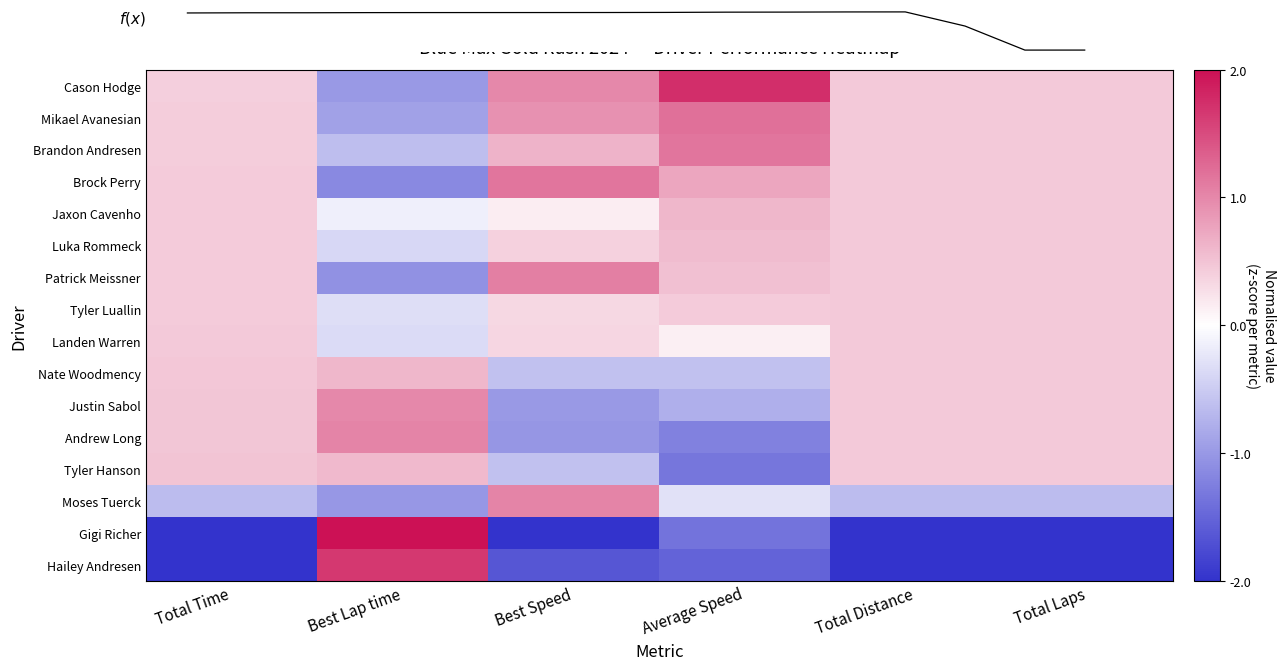

Reading right to left, what are all the values shown in this chart?

Cason Hodge: Total Laps=0.4	Total Distance=0.4	Average Speed=1.7	Best Speed=1.0	Best Lap time=-1.0	Total Time=0.4
Mikael Avanesian: Total Laps=0.4	Total Distance=0.4	Average Speed=1.2	Best Speed=0.9	Best Lap time=-0.9	Total Time=0.4
Brandon Andresen: Total Laps=0.4	Total Distance=0.4	Average Speed=1.2	Best Speed=0.6	Best Lap time=-0.6	Total Time=0.4
Brock Perry: Total Laps=0.4	Total Distance=0.4	Average Speed=0.7	Best Speed=1.2	Best Lap time=-1.1	Total Time=0.4
Jaxon Cavenho: Total Laps=0.4	Total Distance=0.4	Average Speed=0.6	Best Speed=0.1	Best Lap time=-0.2	Total Time=0.4
Luka Rommeck: Total Laps=0.4	Total Distance=0.4	Average Speed=0.6	Best Speed=0.4	Best Lap time=-0.4	Total Time=0.4
Patrick Meissner: Total Laps=0.4	Total Distance=0.4	Average Speed=0.5	Best Speed=1.1	Best Lap time=-1.1	Total Time=0.4
Tyler Luallin: Total Laps=0.4	Total Distance=0.4	Average Speed=0.4	Best Speed=0.3	Best Lap time=-0.3	Total Time=0.4
Landen Warren: Total Laps=0.4	Total Distance=0.4	Average Speed=0.1	Best Speed=0.3	Best Lap time=-0.3	Total Time=0.4
Nate Woodmency: Total Laps=0.4	Total Distance=0.4	Average Speed=-0.6	Best Speed=-0.6	Best Lap time=0.6	Total Time=0.5
Justin Sabol: Total Laps=0.4	Total Distance=0.4	Average Speed=-0.8	Best Speed=-1.0	Best Lap time=1.0	Total Time=0.5
Andrew Long: Total Laps=0.4	Total Distance=0.4	Average Speed=-1.2	Best Speed=-1.0	Best Lap time=1.0	Total Time=0.5
Tyler Hanson: Total Laps=0.4	Total Distance=0.4	Average Speed=-1.3	Best Speed=-0.6	Best Lap time=0.6	Total Time=0.5
Moses Tuerck: Total Laps=-0.6	Total Distance=-0.6	Average Speed=-0.3	Best Speed=1.0	Best Lap time=-1.0	Total Time=-0.6
Gigi Richer: Total Laps=-2.6	Total Distance=-2.6	Average Speed=-1.4	Best Speed=-2.1	Best Lap time=2.1	Total Time=-2.6
Hailey Andresen: Total Laps=-2.6	Total Distance=-2.6	Average Speed=-1.5	Best Speed=-1.7	Best Lap time=1.7	Total Time=-2.6